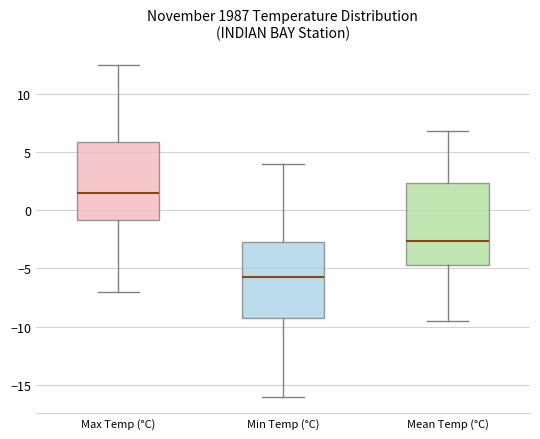

Where does the median line of the box for Min Temp (°C) sit on the y-axis? The values are not printed on the chart, so give them approximately, as read against the axis.

-5.5